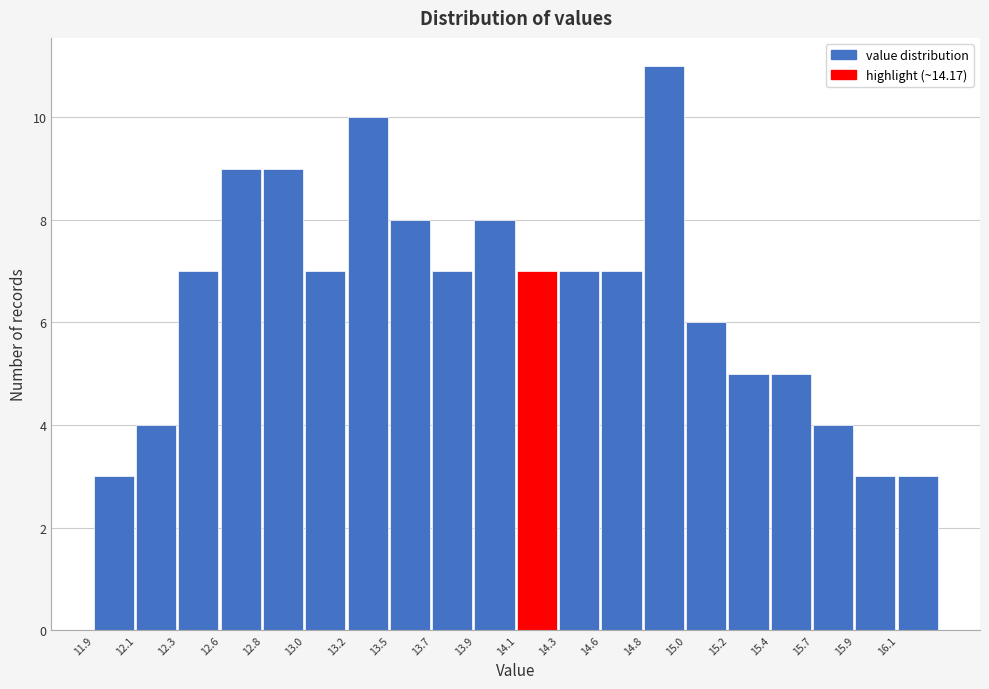

Reading right to left, what are all the values shown in this chart?

16.1=3	15.9=3	15.7=4	15.4=5	15.2=5	15.0=6	14.8=11	14.6=7	14.3=7	14.1=7	13.9=8	13.7=7	13.5=8	13.2=10	13.0=7	12.8=9	12.6=9	12.3=7	12.1=4	11.9=3